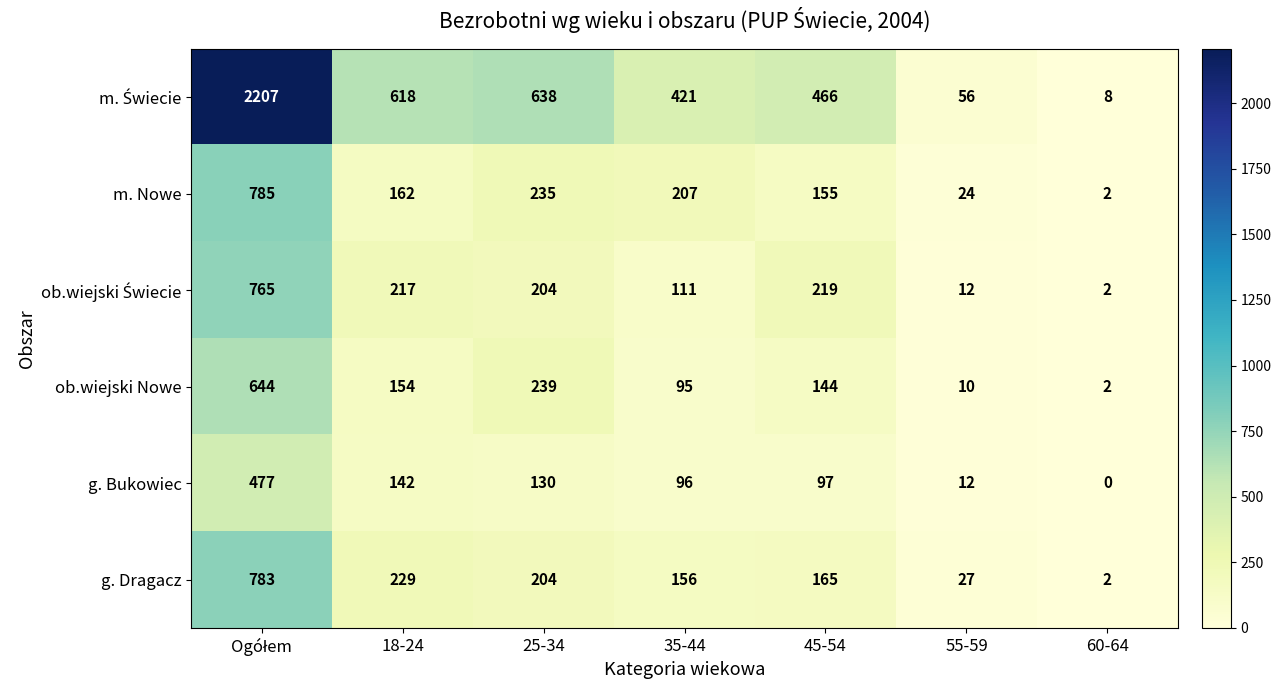

Which category has the lowest value across all series?

60-64